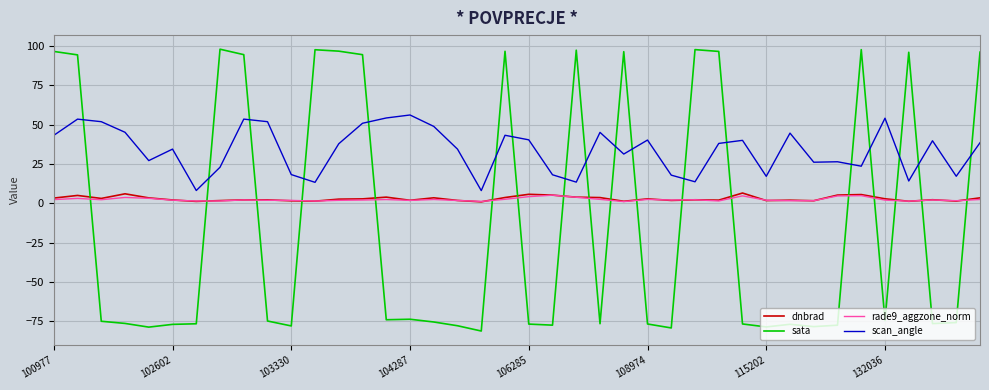

What is the maximum value for sata?

98.0